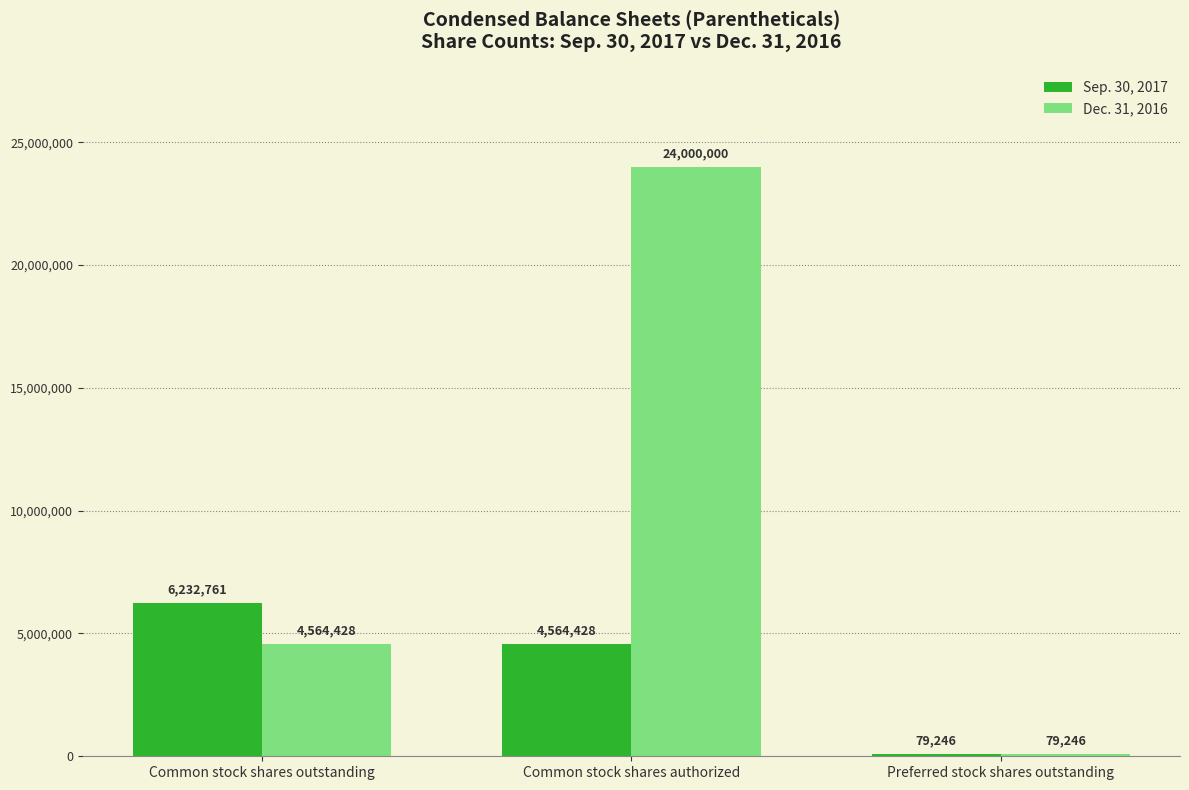

Between Common stock shares outstanding and Preferred stock shares outstanding, which series saw the biggest shift?

Sep. 30, 2017